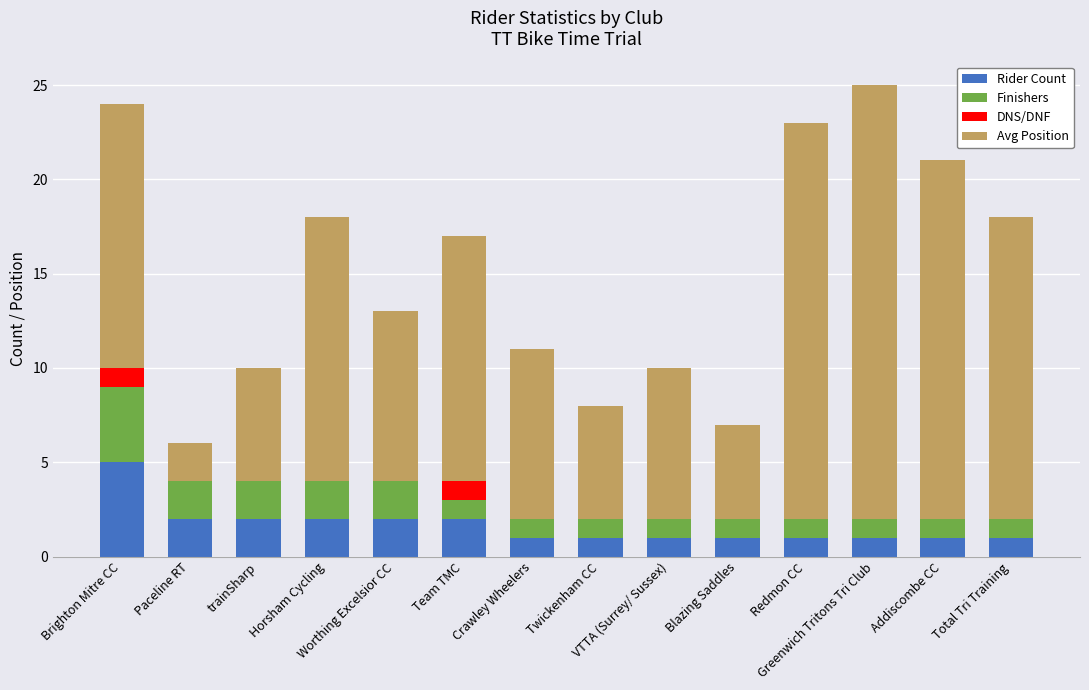

What is the sum of all Rider Count values?

23